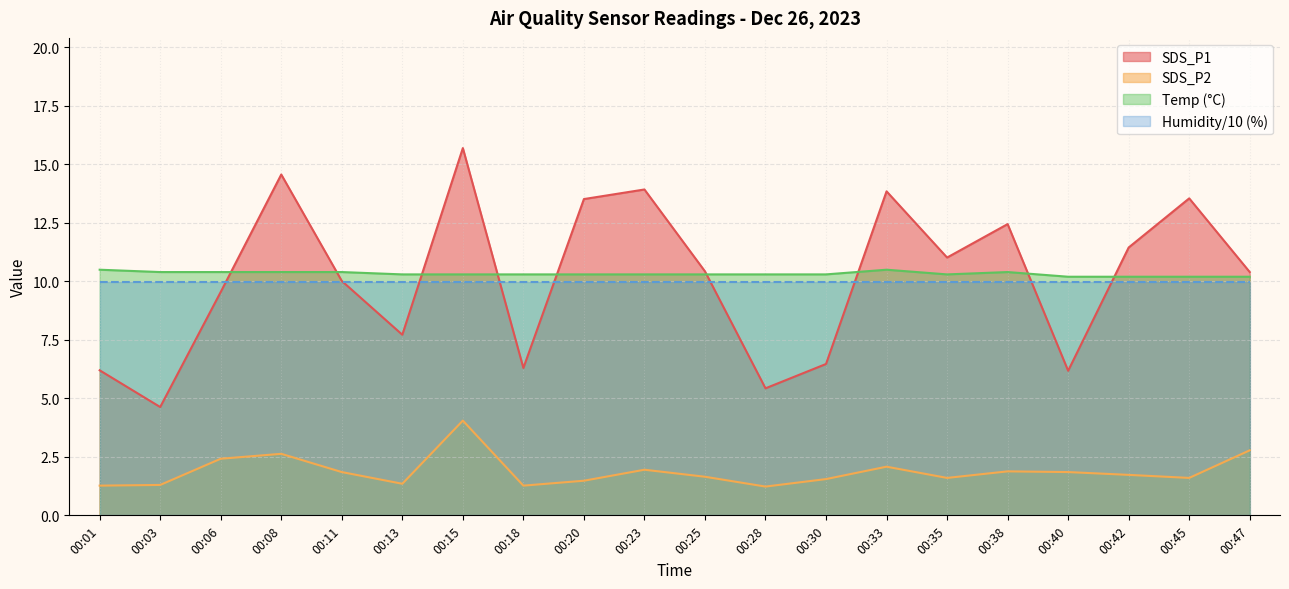

What is the difference between the maximum and minimum values in the SDS_P2 series?

2.8